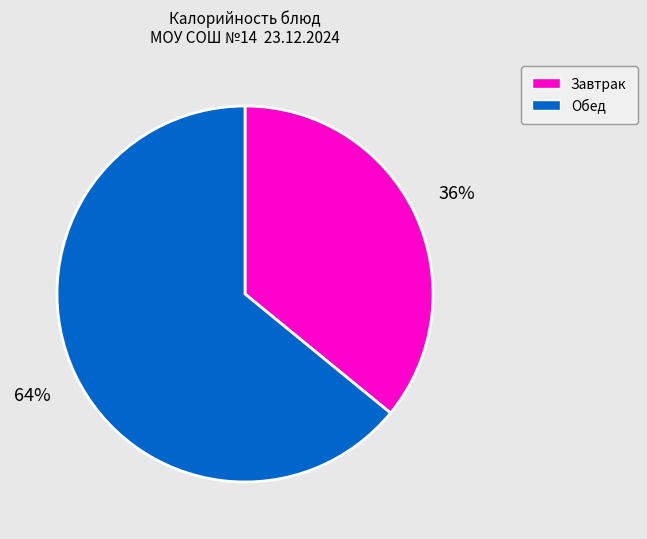

To the nearest percent, what is the difference between the largest and smallest slice percentages?

28%